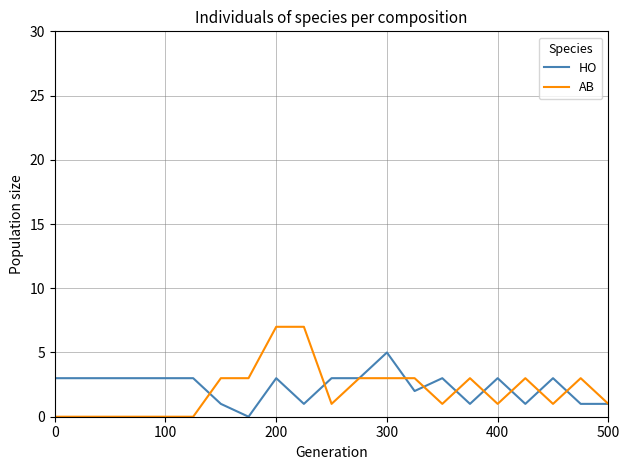

Rank the series by their average value, from lowest to highest.

HO, AB